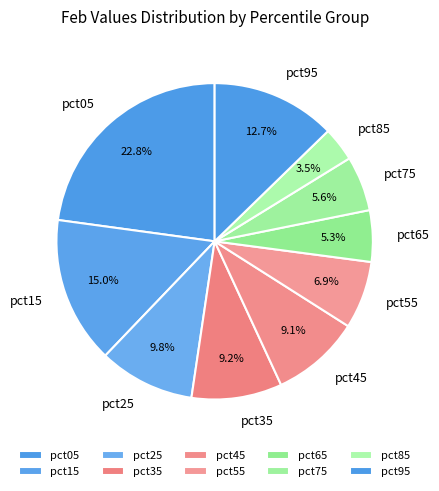

How many segments does this pie chart have?

10